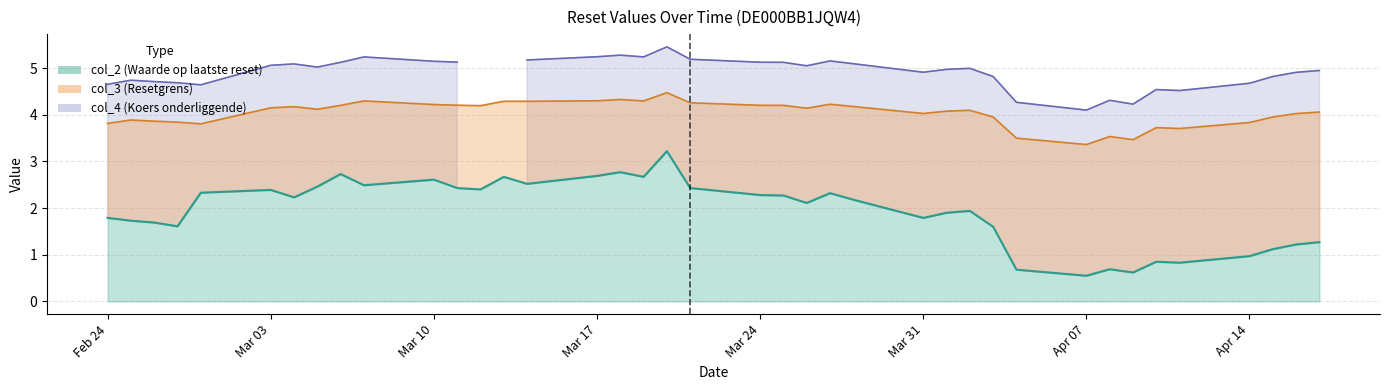

List the series in order of their peak value, highest first.

col_4, col_3, col_2